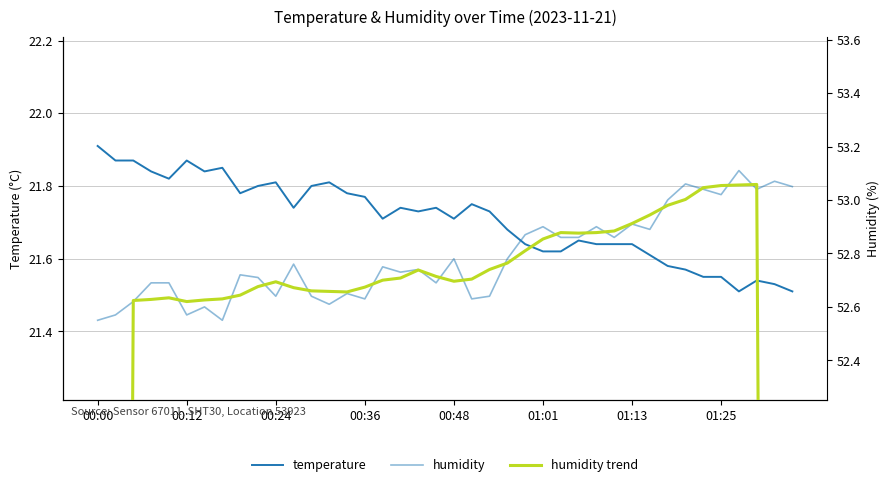

Is it true that humidity equals 25.8 at 34?

False